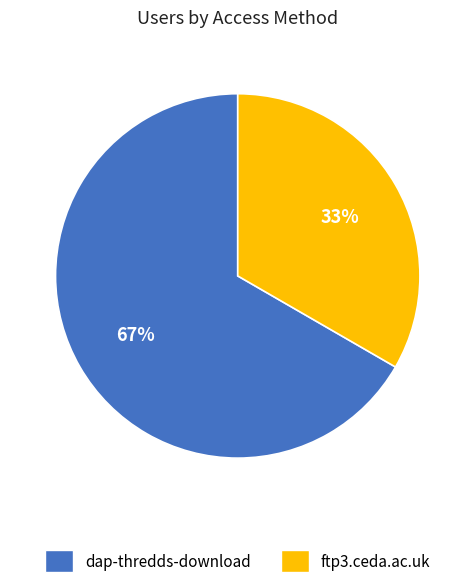

Rank the categories by value from lowest to highest.

ftp3.ceda.ac.uk, dap-thredds-download